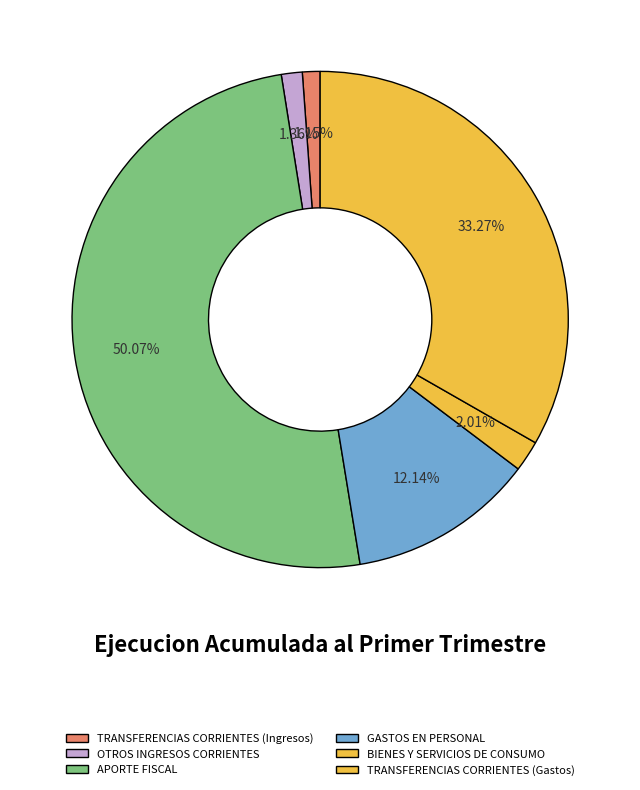

Count the number of slices in the pie.

6